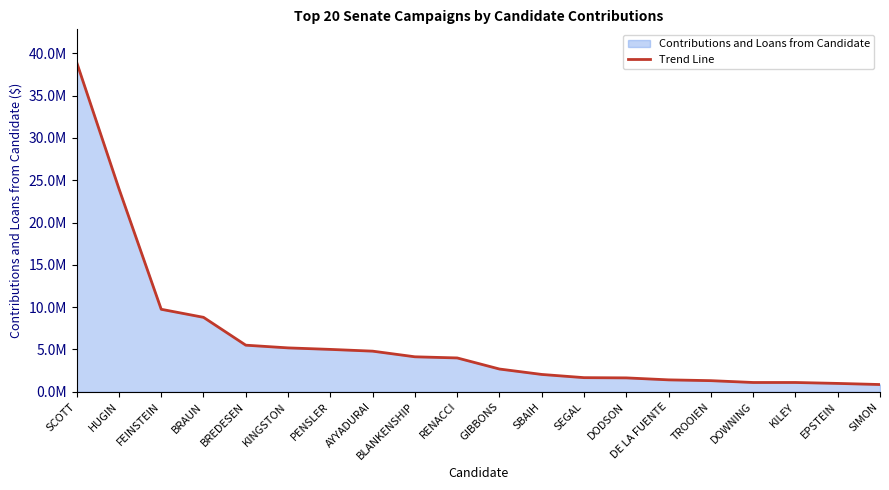

What is the value of the 18th point from the left?

1100000.0